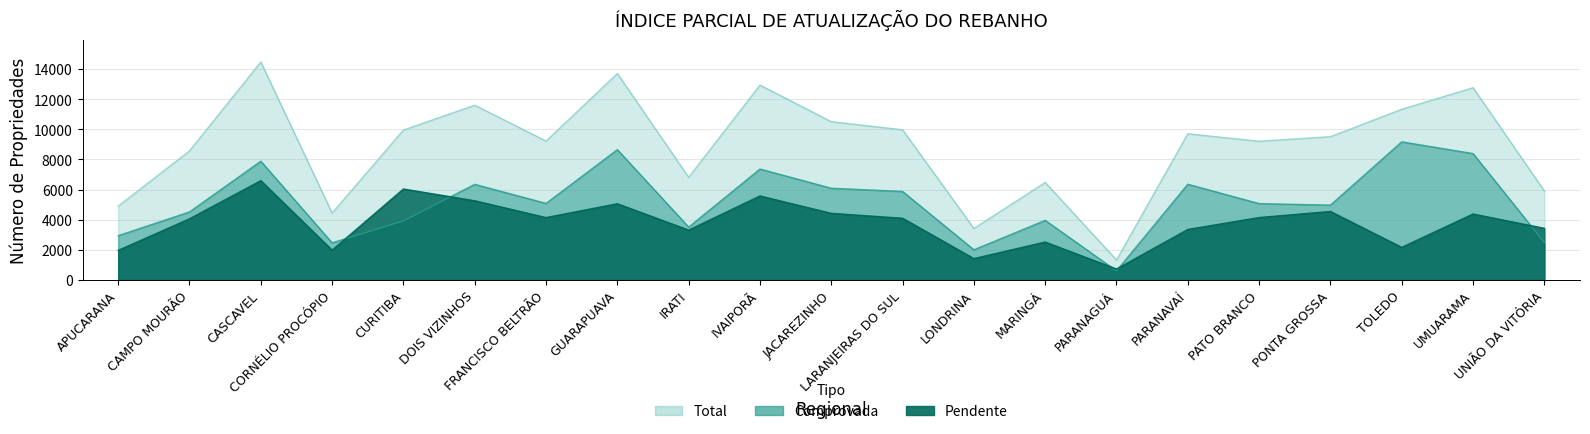

What is the value of the Total point at the 9th from the left?

6815